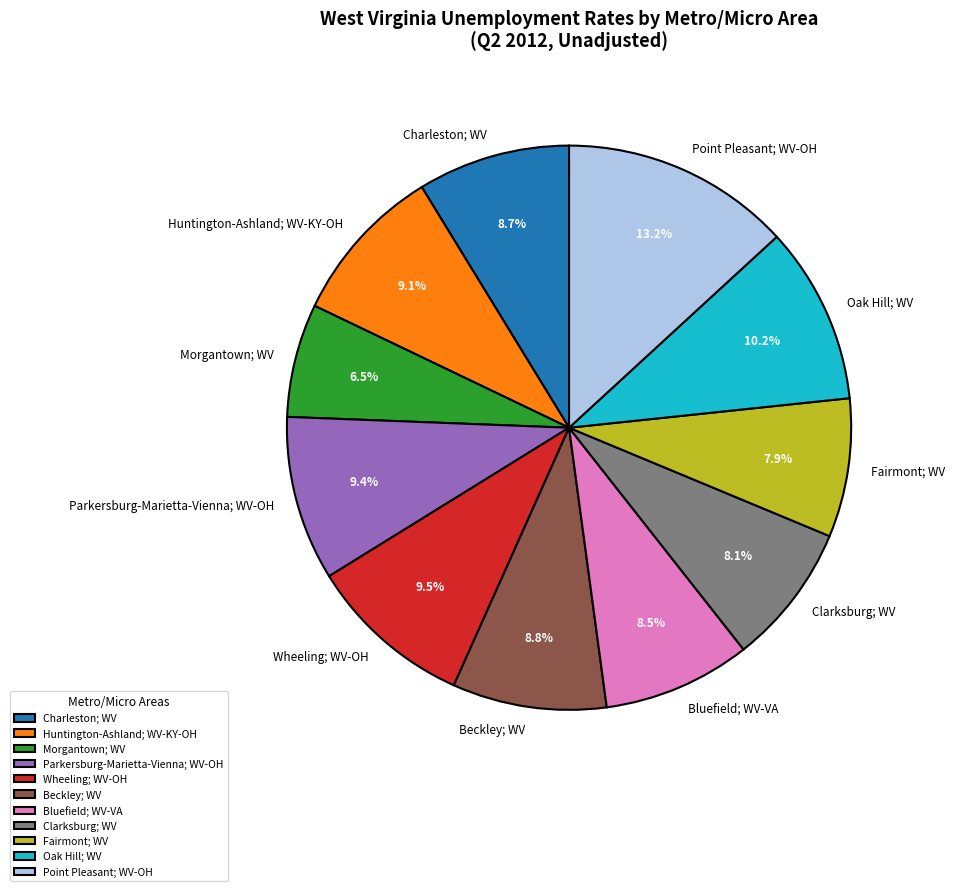

Does Beckley; WV account for over 50% of the chart?

No